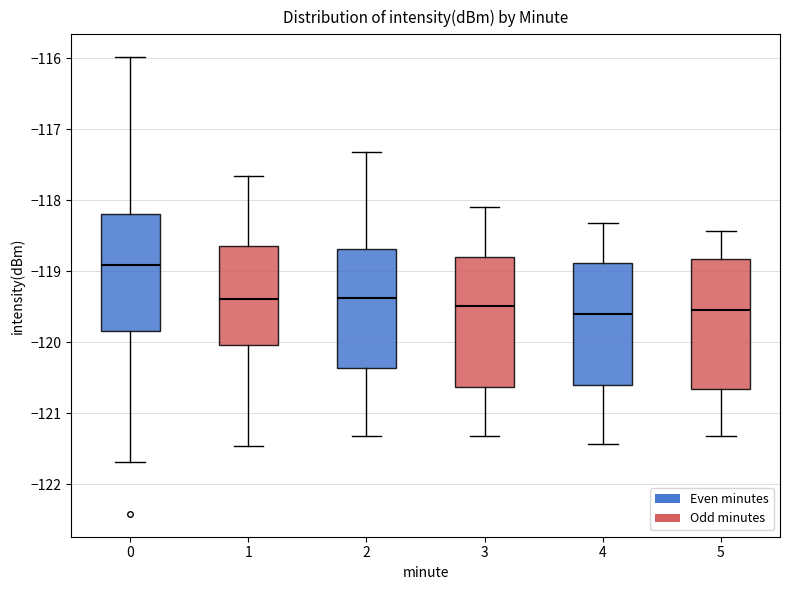

Reading left to right, transcribe this box plot: for each box, give where its median line is, the range the box spans, and where its two whiskers end, as read against the y-axis. The values are not printed on the chart, so give them approximately, as read against the axis.

0: median -118.9, box -119.8 to -118.2, whiskers -121.7 to -116.0
1: median -119.4, box -120.0 to -118.6, whiskers -121.5 to -117.7
2: median -119.4, box -120.4 to -118.7, whiskers -121.3 to -117.3
3: median -119.5, box -120.6 to -118.8, whiskers -121.3 to -118.1
4: median -119.6, box -120.6 to -118.9, whiskers -121.4 to -118.3
5: median -119.5, box -120.7 to -118.8, whiskers -121.3 to -118.4